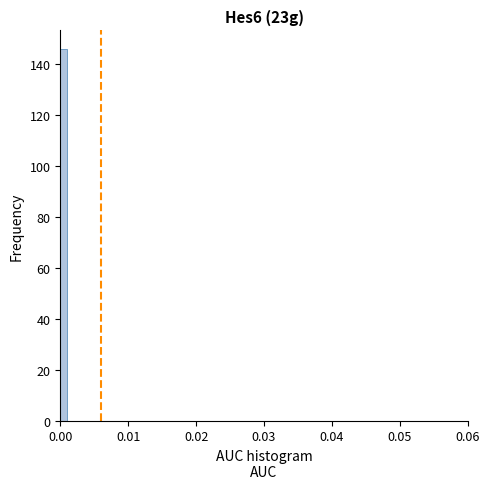

Around what value on the x-axis is the tallest bar? Give the approximate position of its centre, as read against the axis.

0.001